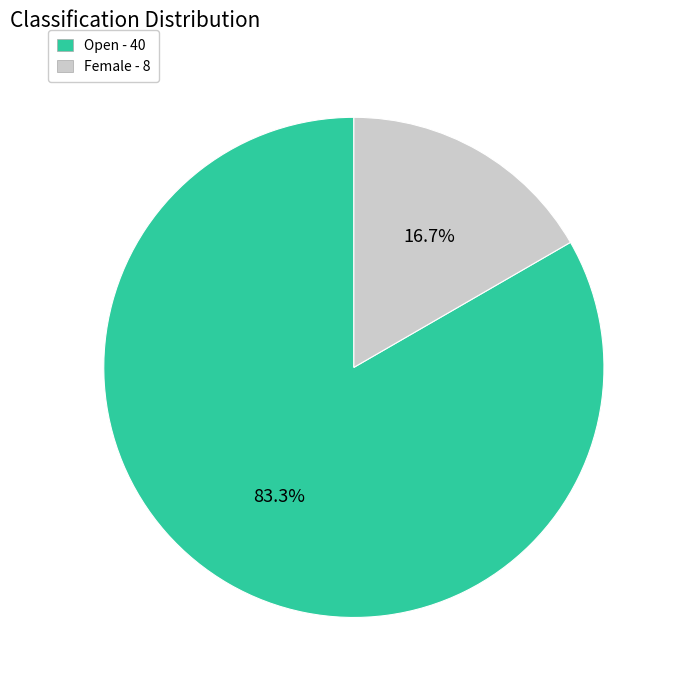

Count the number of slices in the pie.

2